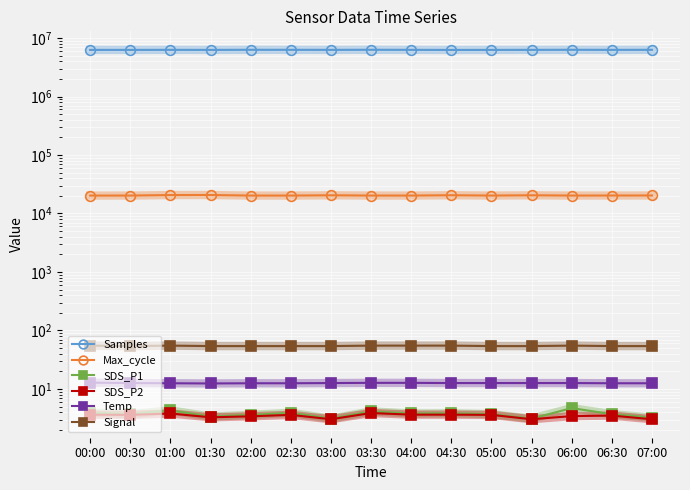

Reading left to right, extract all data points from this chart.

Samples: 00:00=6260906.0	00:30=6258890.0	01:00=6274245.0	01:30=6258757.0	02:00=6288038.0	02:30=6280630.0	03:00=6269119.0	03:30=6290828.0	04:00=6272021.0	04:30=6249858.0	05:00=6258890.0	05:30=6269119.0	06:00=6288482.0	06:30=6270902.0	07:00=6283019.0
Max_cycle: 00:00=20234.0	00:30=20249.0	01:00=20643.0	01:30=20687.0	02:00=20238.0	02:30=20236.0	03:00=20456.0	03:30=20252.0	04:00=20245.0	04:30=20505.0	05:00=20249.0	05:30=20456.0	06:00=20245.0	06:30=20279.0	07:00=20312.0
SDS_P1: 00:00=3.9	00:30=3.7	01:00=4.3	01:30=3.4	02:00=3.6	02:30=3.9	03:00=3.1	03:30=4.1	04:00=3.8	04:30=3.8	05:00=3.7	05:30=3.1	06:00=4.7	06:30=3.7	07:00=3.2
SDS_P2: 00:00=3.6	00:30=3.6	01:00=3.8	01:30=3.3	02:00=3.4	02:30=3.6	03:00=3.0	03:30=3.9	04:00=3.6	04:30=3.6	05:00=3.6	05:30=3.0	06:00=3.4	06:30=3.5	07:00=3.0
Temp: 00:00=12.8	00:30=12.6	01:00=12.5	01:30=12.4	02:00=12.5	02:30=12.5	03:00=12.6	03:30=12.7	04:00=12.7	04:30=12.6	05:00=12.6	05:30=12.6	06:00=12.6	06:30=12.5	07:00=12.5
Signal: 00:00=55.0	00:30=54.0	01:00=55.0	01:30=54.0	02:00=54.0	02:30=54.0	03:00=54.0	03:30=55.0	04:00=55.0	04:30=55.0	05:00=54.0	05:30=54.0	06:00=55.0	06:30=54.0	07:00=54.0